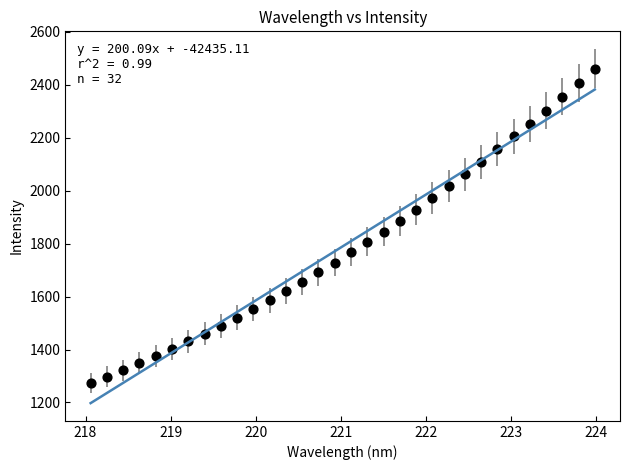

What is the range of Y values (max minus min)?

1187.4